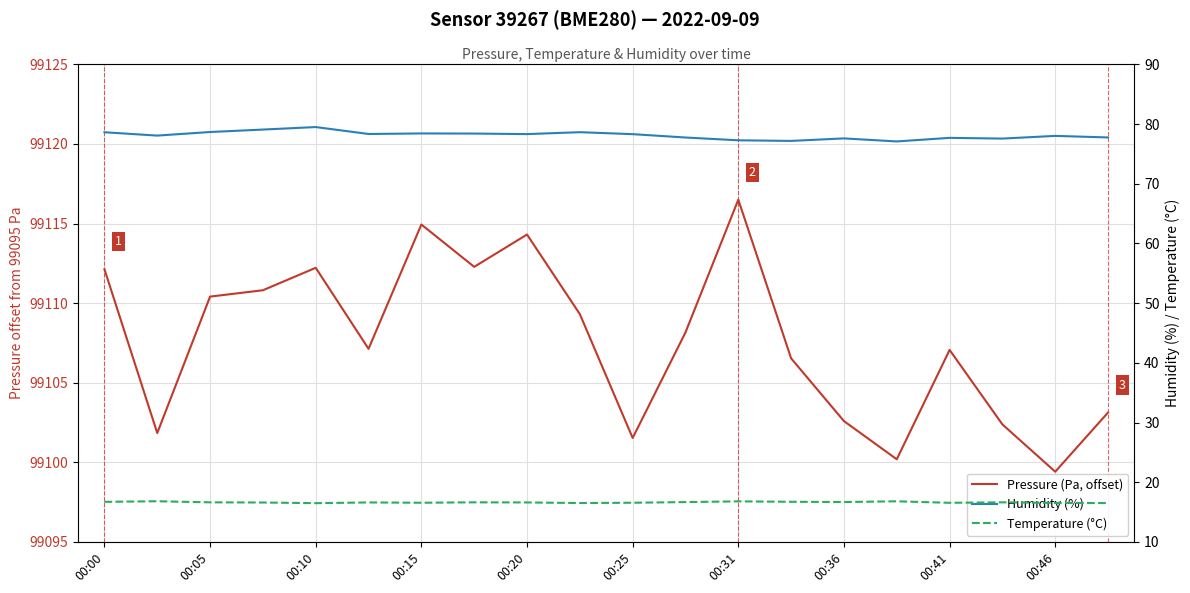

Which series has the largest total across all categories?

Humidity (%)